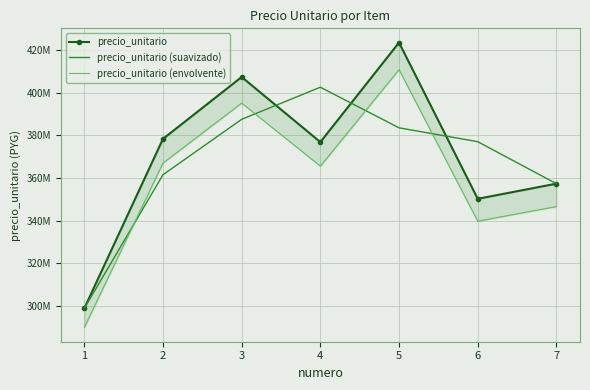

What is the difference between the precio_unitario (envolvente) values at 7 and 4?

18919359.2